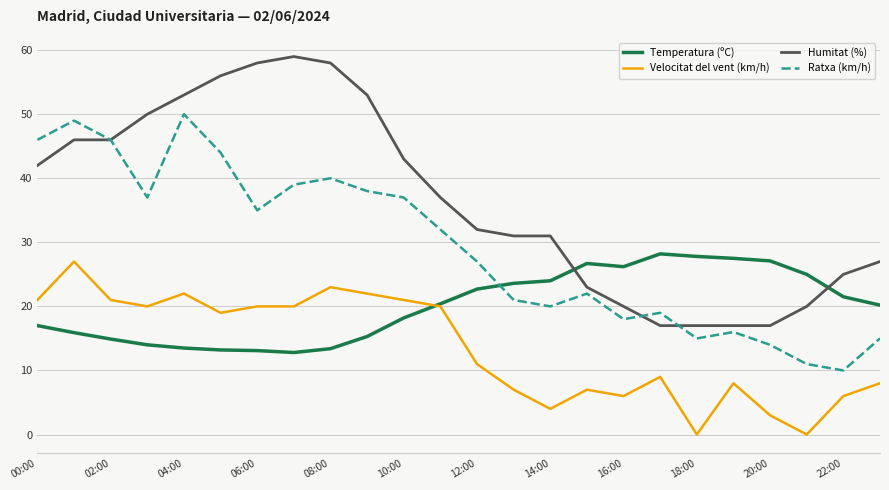

What is the maximum value shown in the chart?

59.0